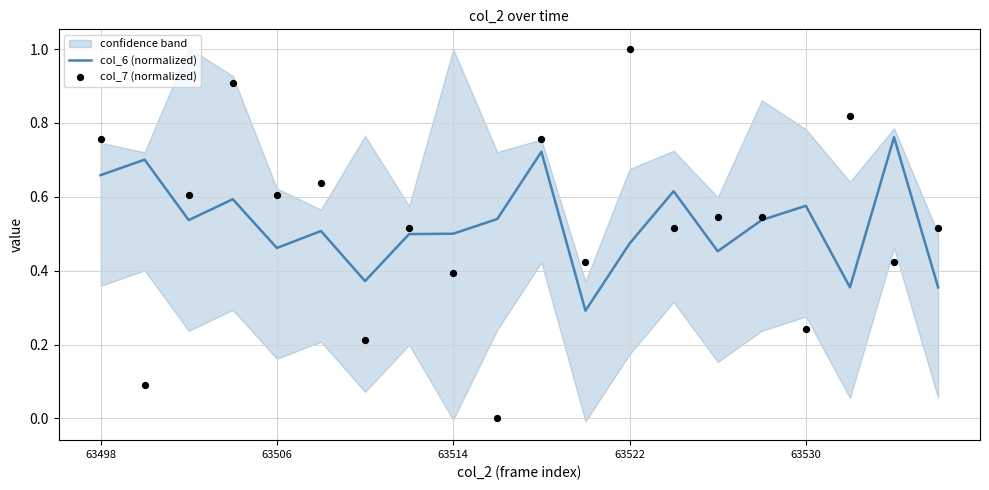

Which series has the largest Y range (max minus min)?

col_7 (normalized)